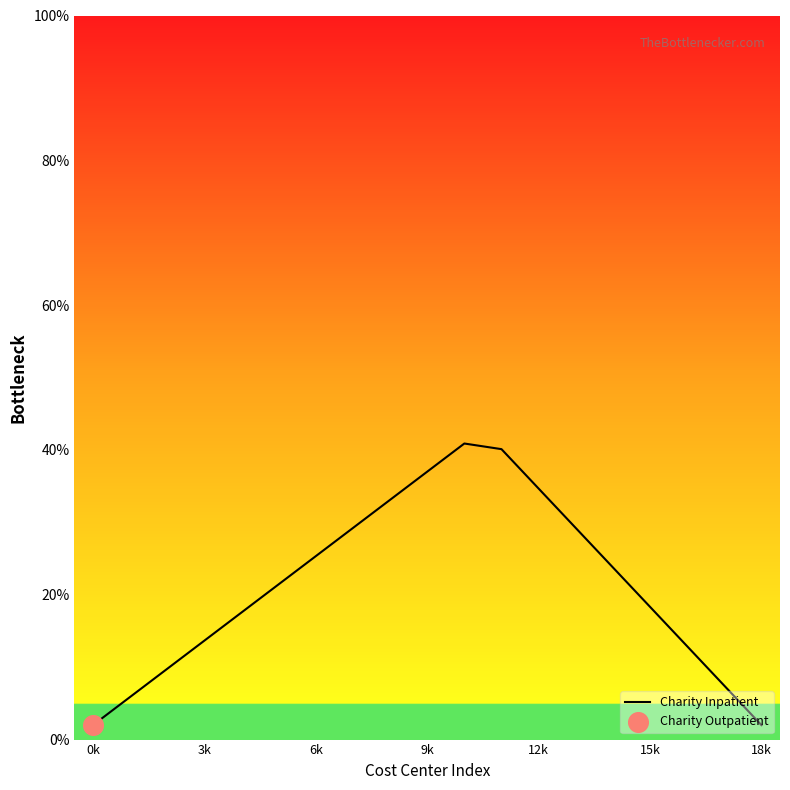

What is the difference between the maximum and minimum values?

38.9